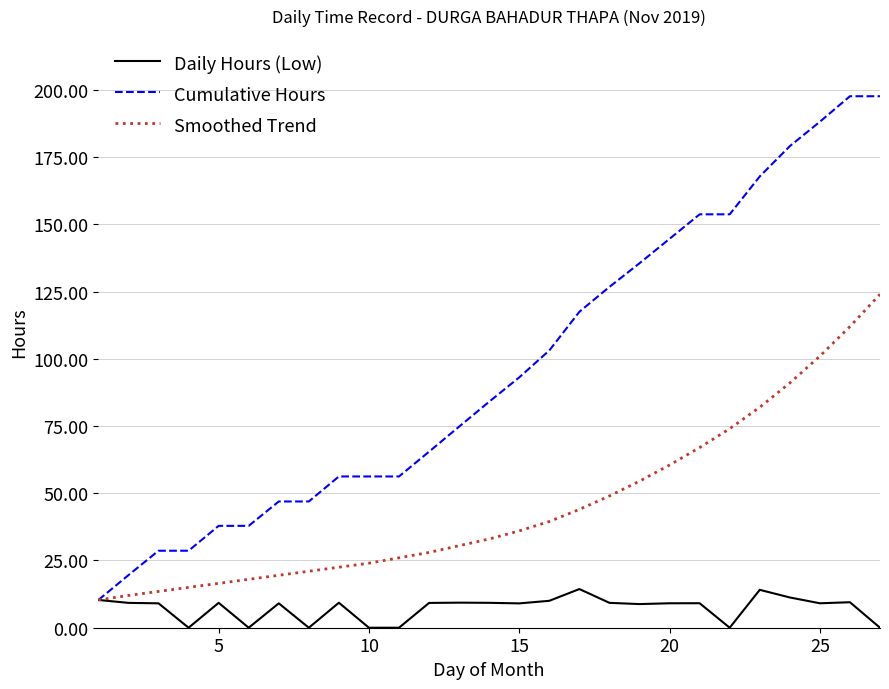

What is the difference between the second highest and second lowest values in the Smoothed Trend series?

100.0